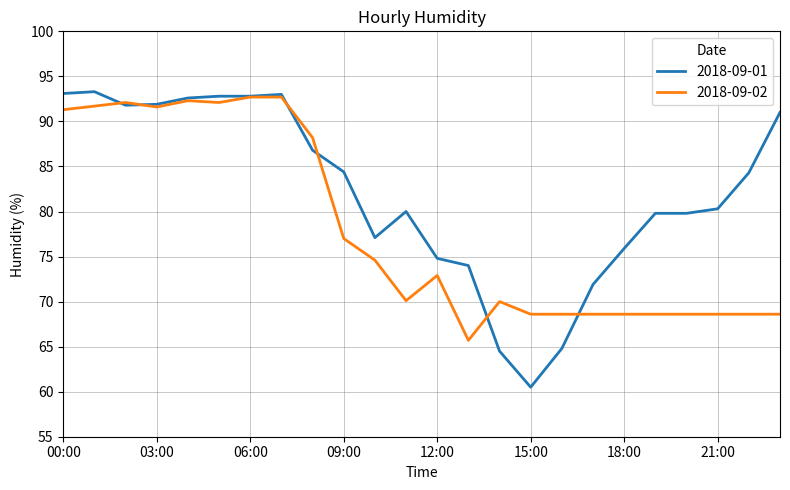

Rank the series by their average value, from highest to lowest.

2018-09-01, 2018-09-02